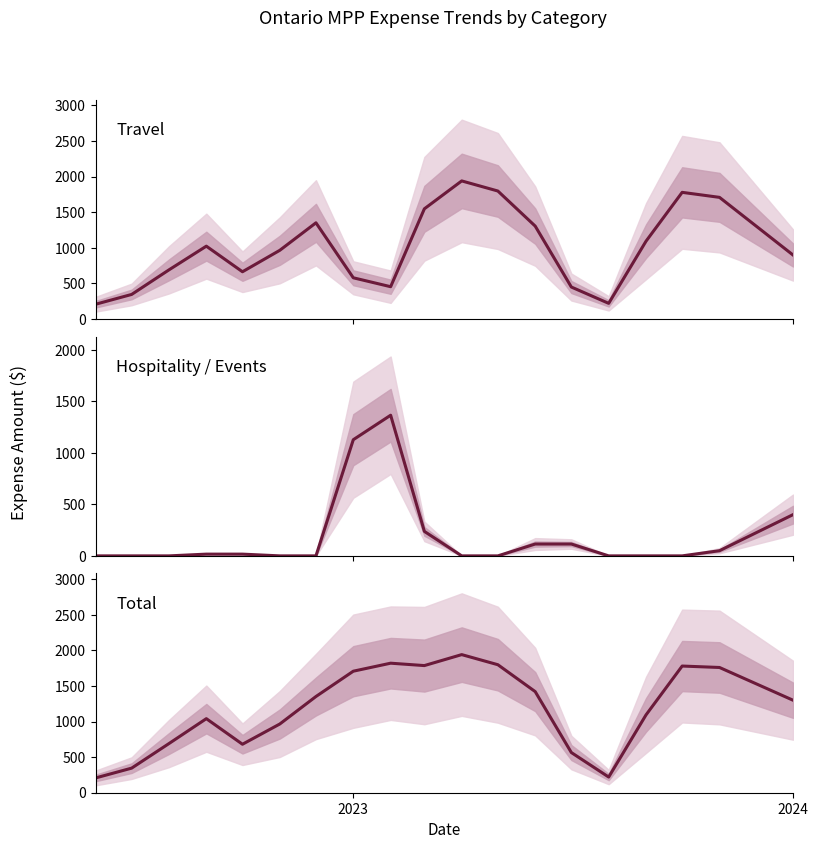

Reading right to left, list all the values displayed in this chart.

Travel: 899.6	1709.3	1779.8	1093.7	220.2	449.5	1305.6	1798.5	1940.3	1548.5	454.0	579.3	1351.8	965.6	664.1	1023.6	690.8	345.4	207.2
Hospitality / Events: 400.3	50.3	0.0	0.0	0.0	115.0	115.0	0.0	0.0	237.8	1365.8	1128.0	0.0	0.0	16.9	16.9	0.0	0.0	0.0
Total: 1299.9	1759.5	1779.8	1093.7	220.2	564.5	1420.7	1798.5	1940.3	1786.3	1819.8	1707.4	1351.8	965.6	681.0	1040.6	690.8	345.4	207.2